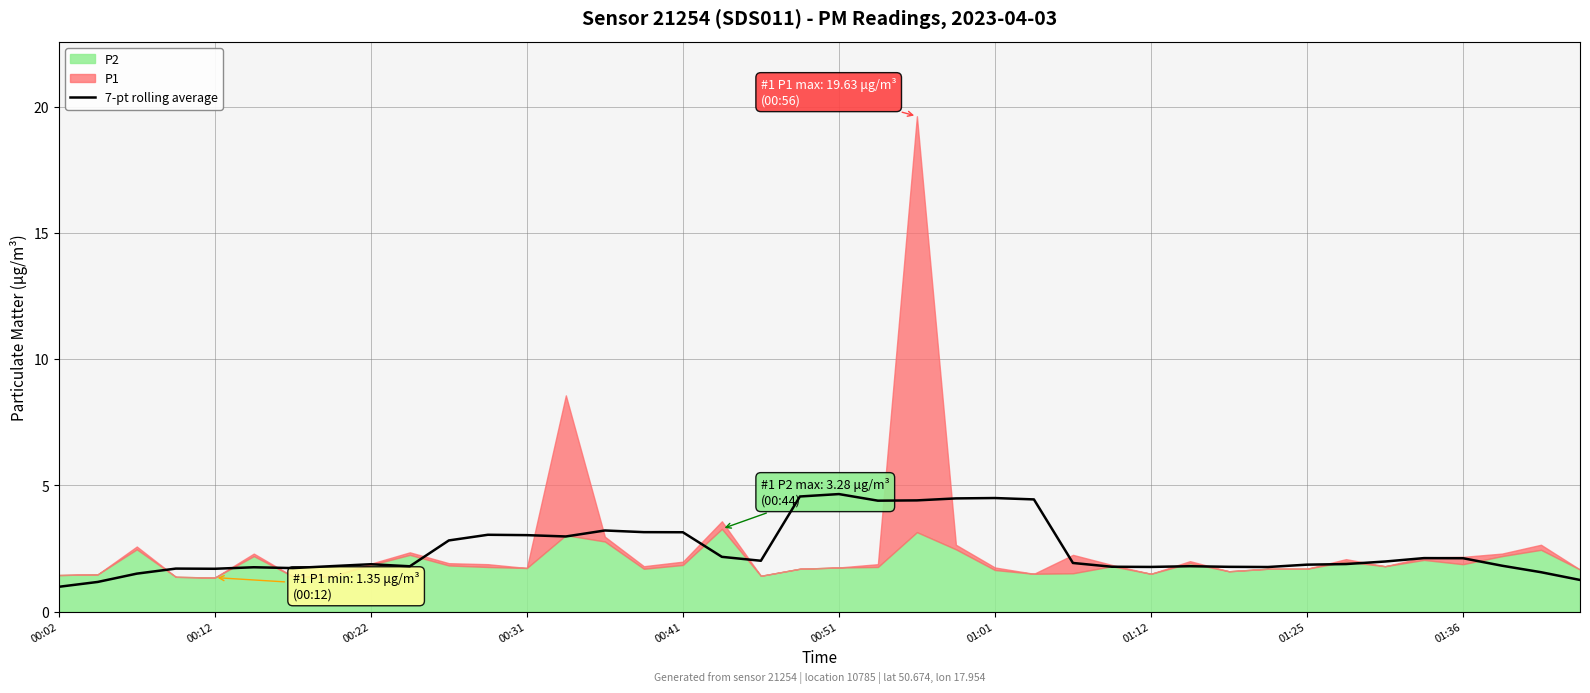

The value of 7-pt rolling average at 01:12 is 1.8. True or false?

True